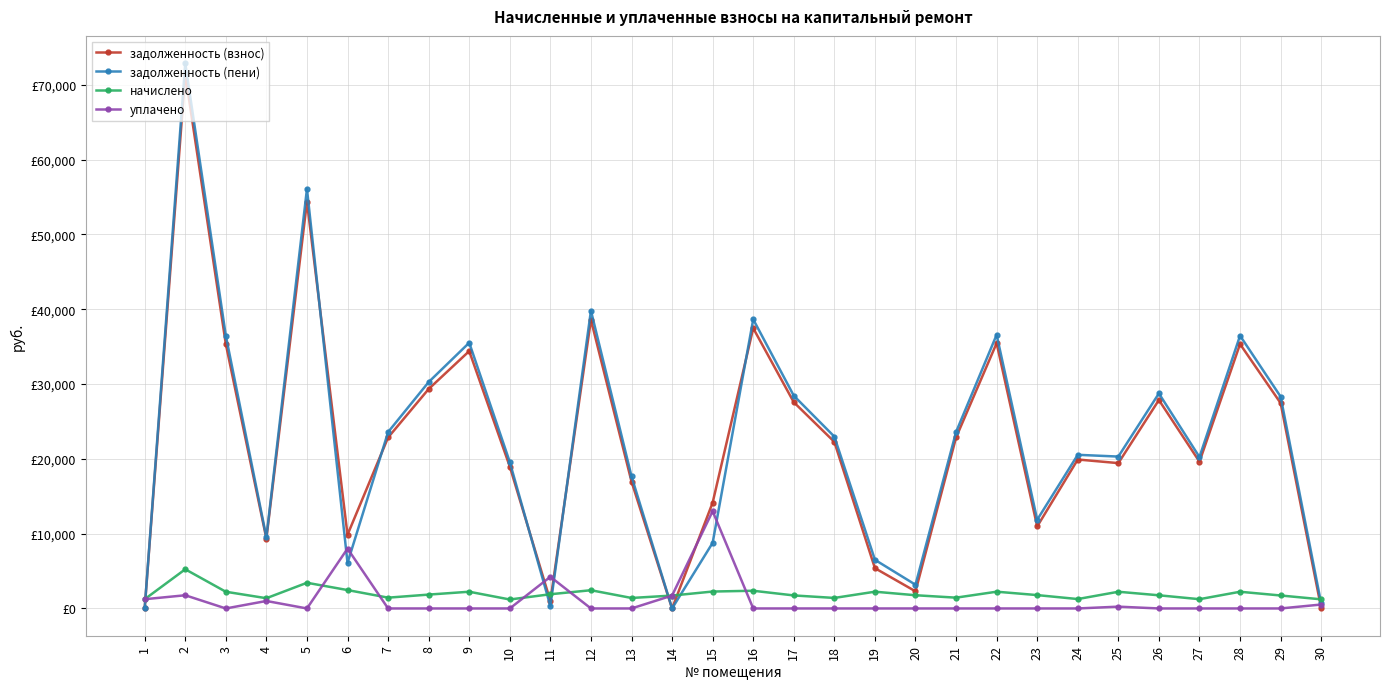

List the labels in order of уплачено value, largest first.

15, 6, 11, 2, 14, 1, 4, 30, 25, 3, 5, 7, 8, 9, 10, 12, 13, 16, 17, 18, 19, 20, 21, 22, 23, 24, 26, 27, 28, 29